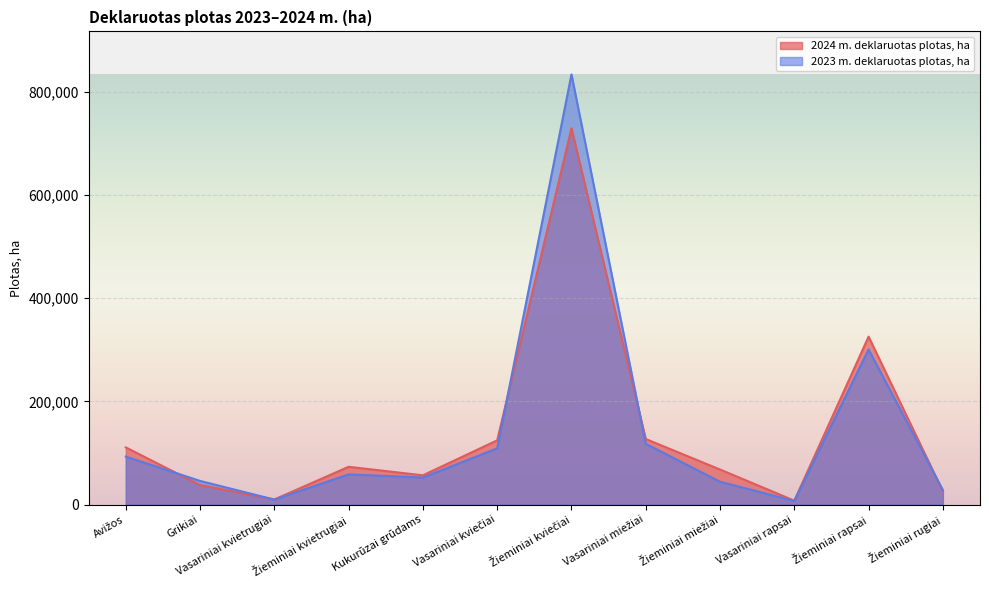

The 2024 m. deklaruotas plotas, ha series shows 1013545.8 at Žieminiai kviečiai. True or false?

False